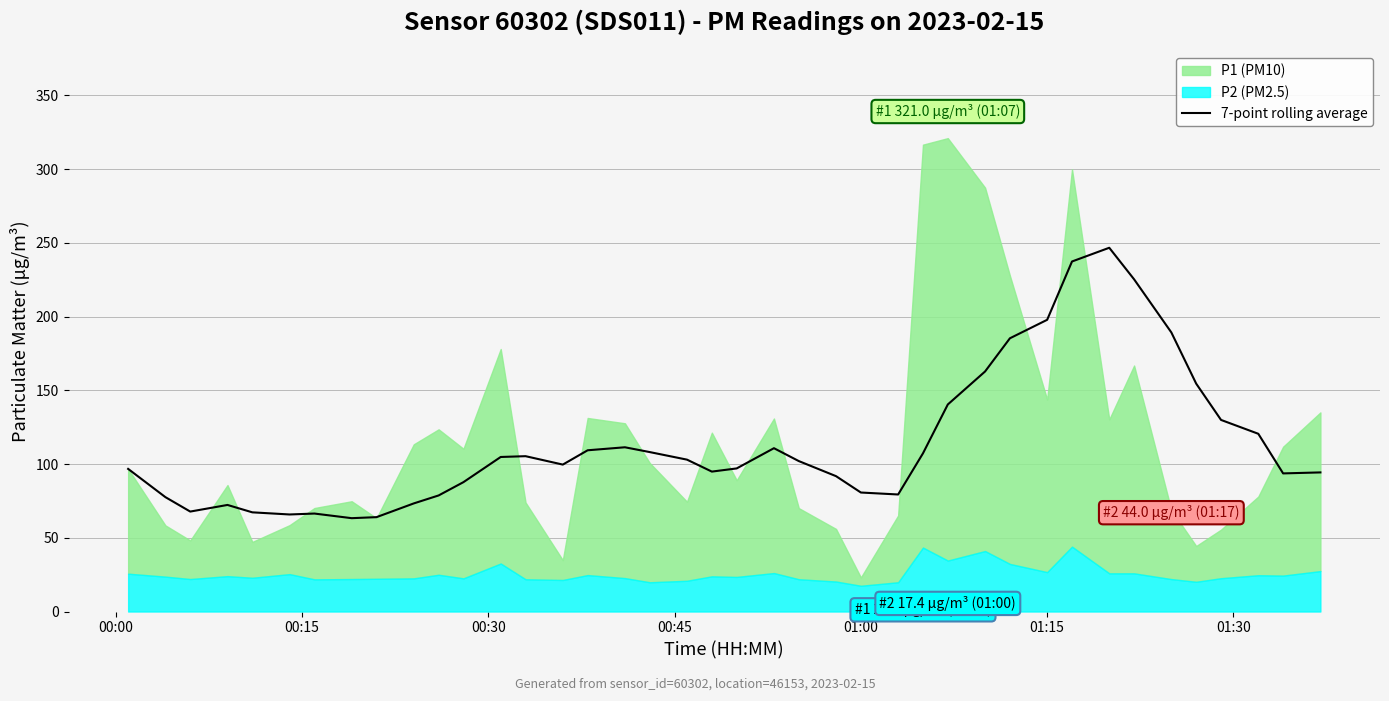

How many data points are above 102?

20